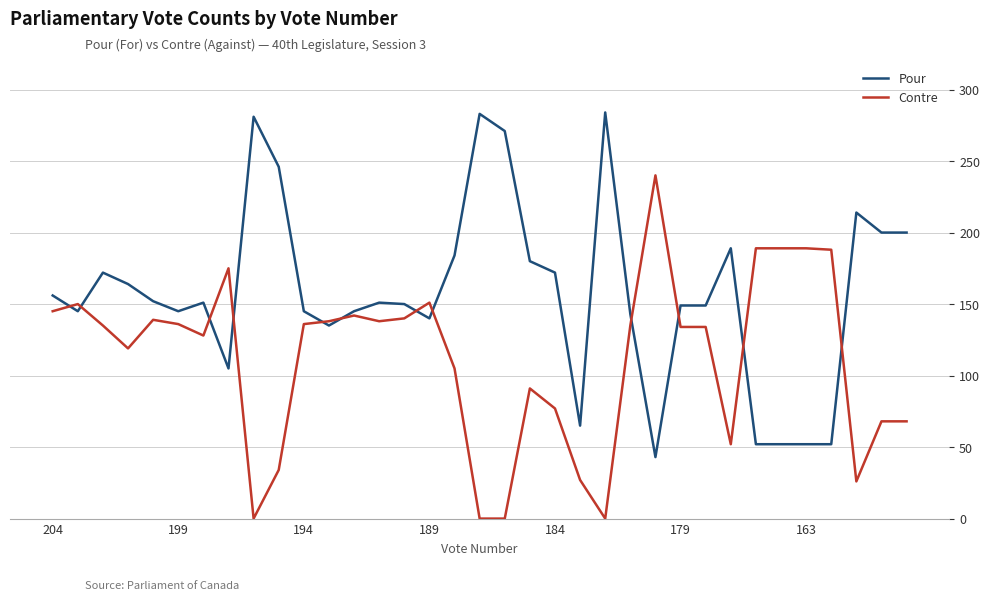

What is the lowest value of the Pour series?

43